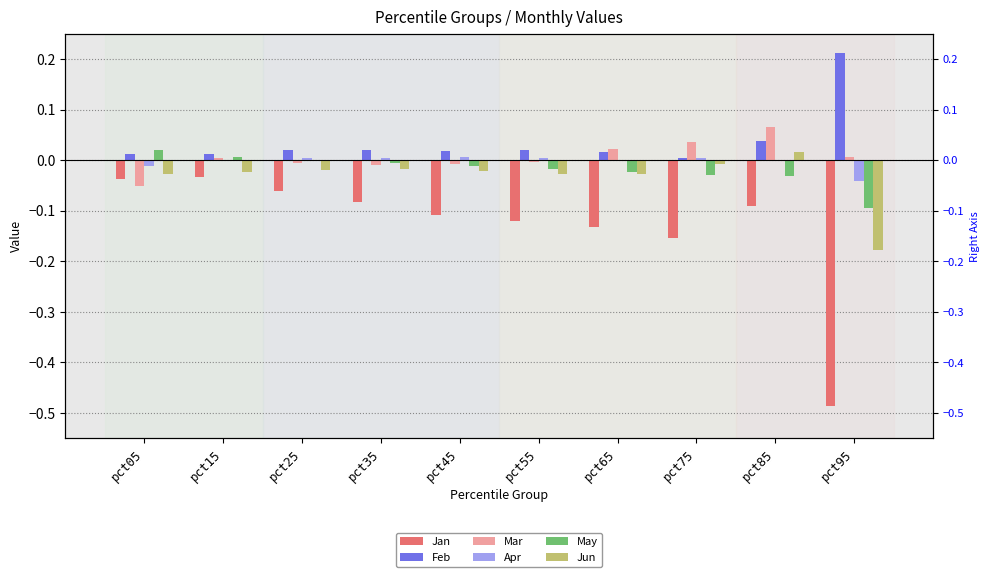

What is the sum of all Jan values?

-1.3